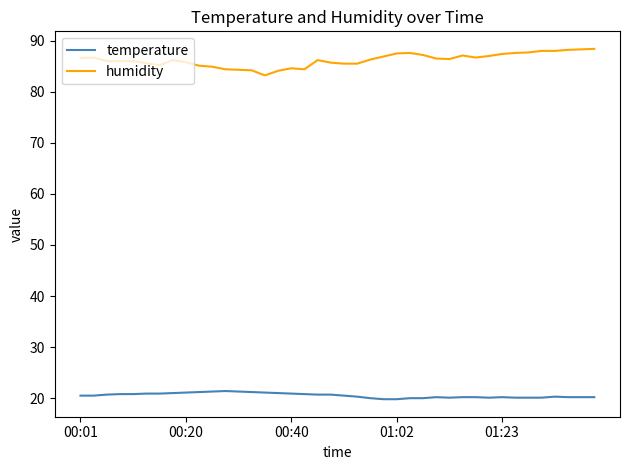

What is the highest value of the humidity series?

88.4